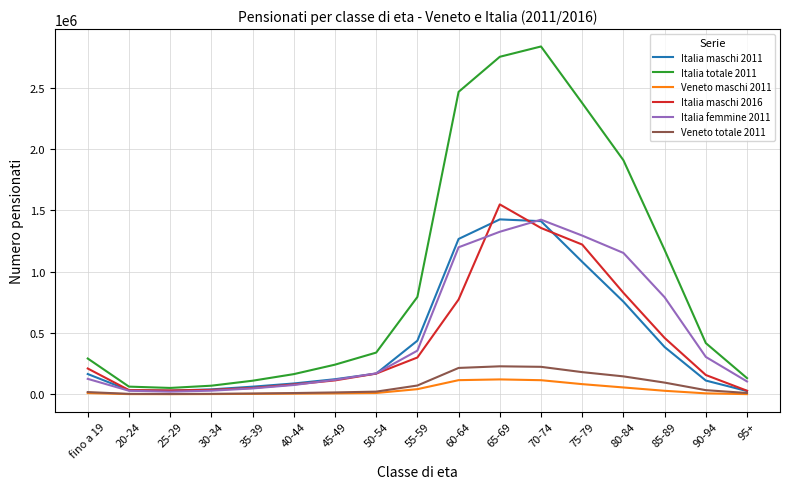

Which series has the widest spread of values?

Italia totale 2011